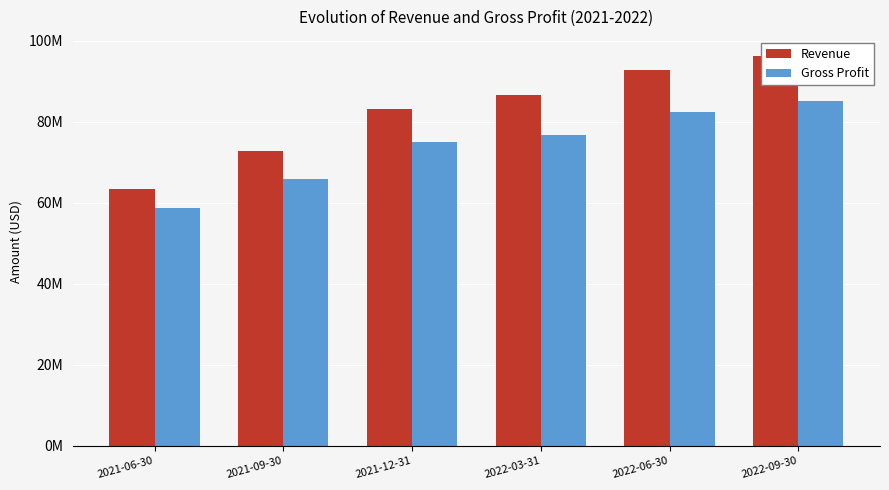

Reading left to right, extract all data points from this chart.

Revenue: 63453000	72916000	83218000	86752000	92744000	96204000
Gross Profit: 58639000	65876000	74938000	76785000	82397000	85140000